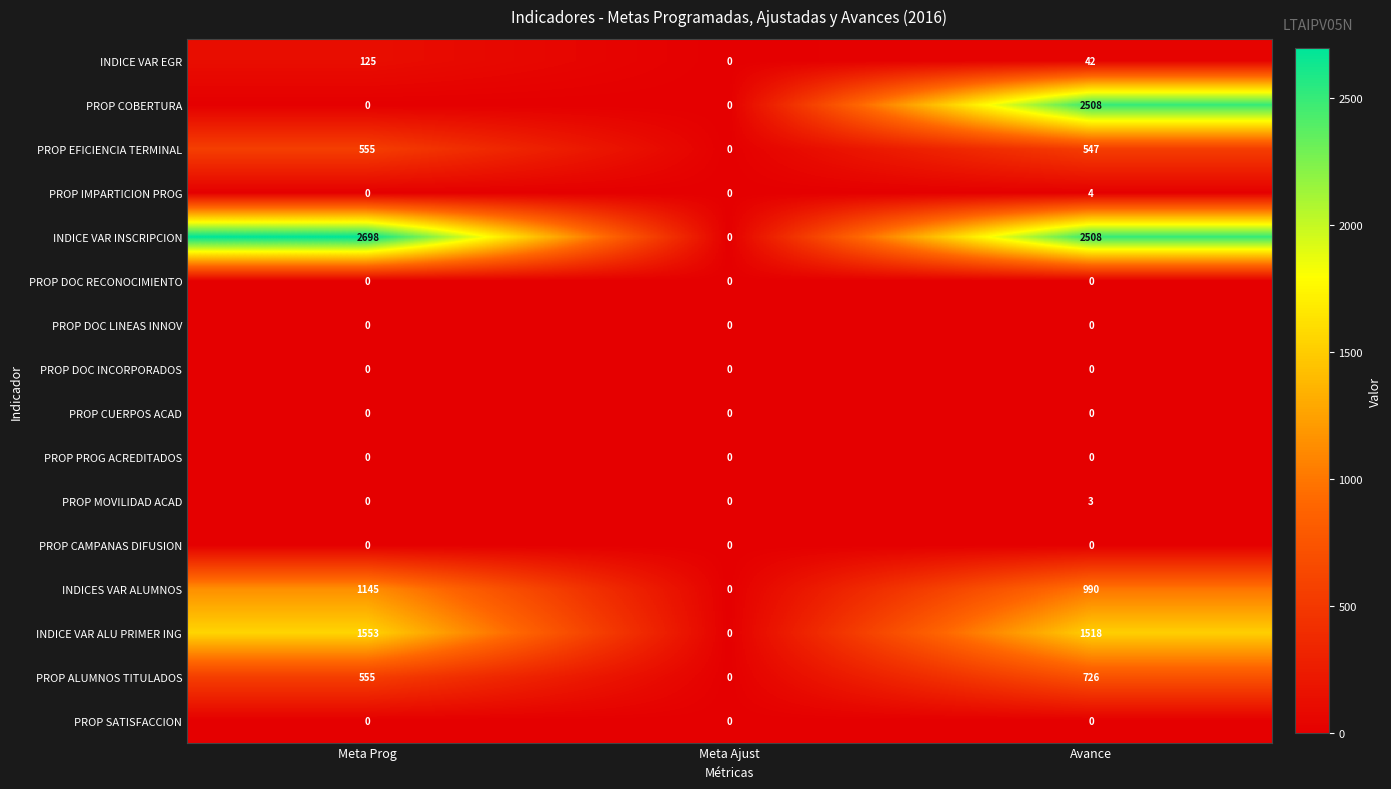

Is it true that INDICE VAR ALU PRIMER ING equals 0 at Meta Ajust?

True